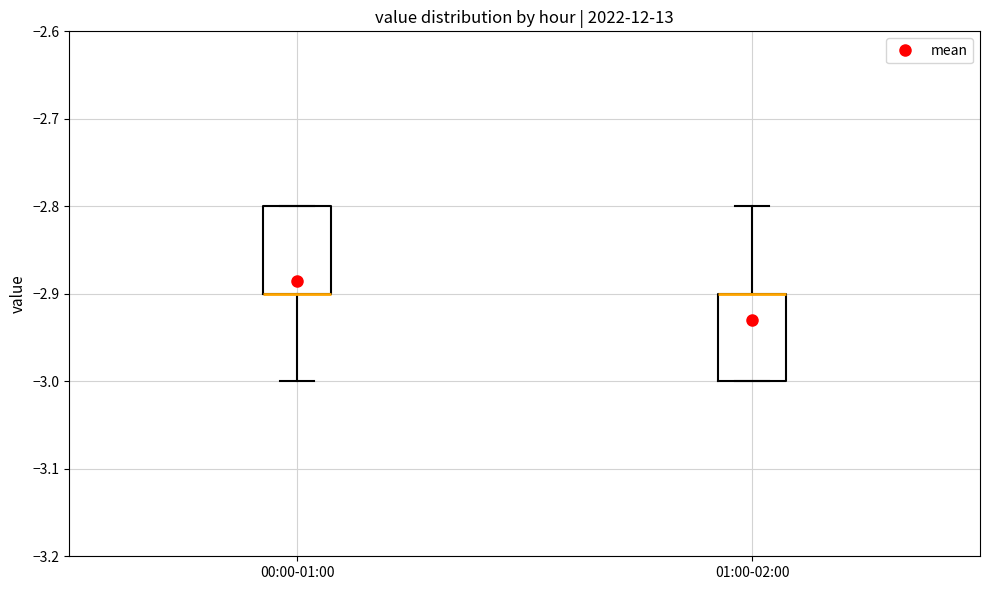

Where is the upper edge of the box for 00:00-01:00 on the y-axis? The values are not printed on the chart, so give them approximately, as read against the axis.

-2.8